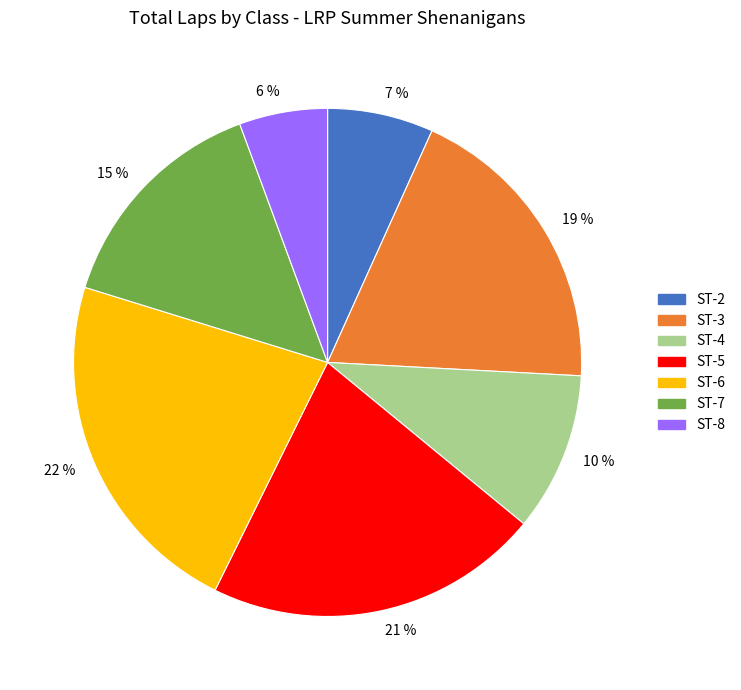

Is the sum of ST-3 and ST-7 greater than half?

No